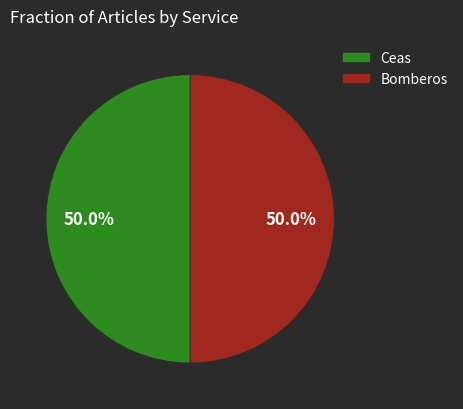

How many slices are in this pie chart?

2